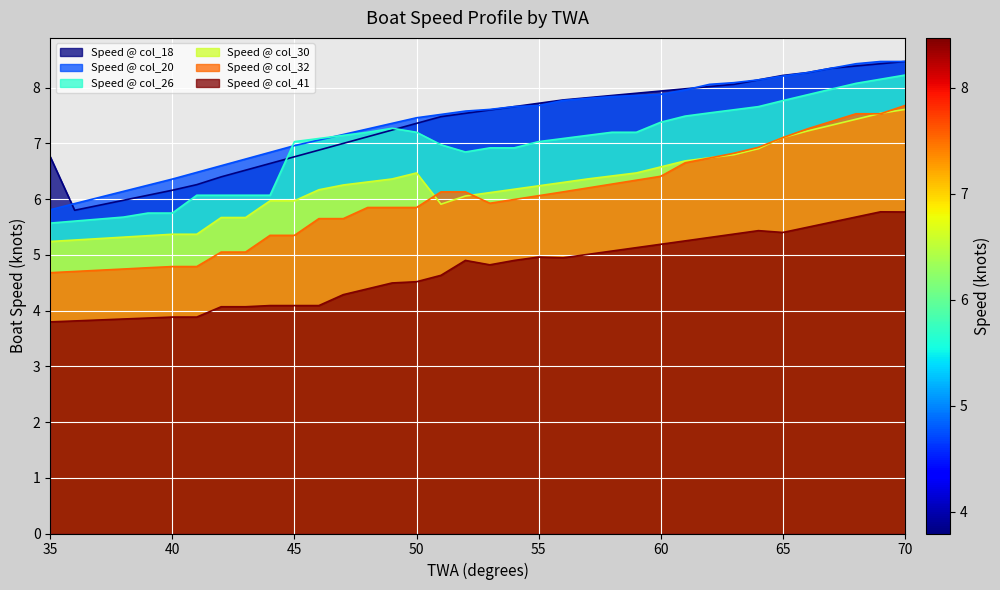

How many categories are shown in the chart?

36